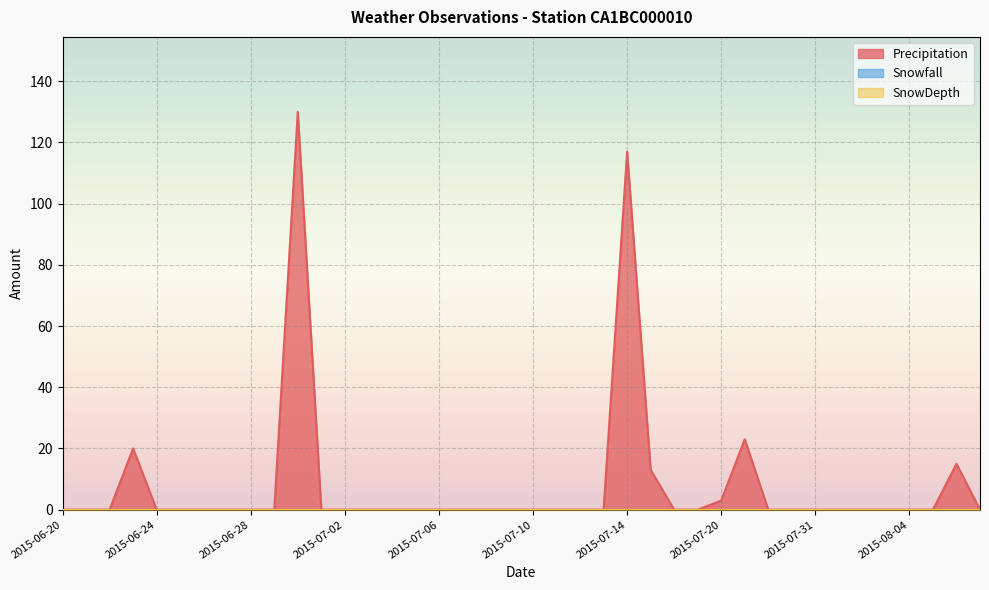

What is the label of the 7th point from the left?

2015-06-26